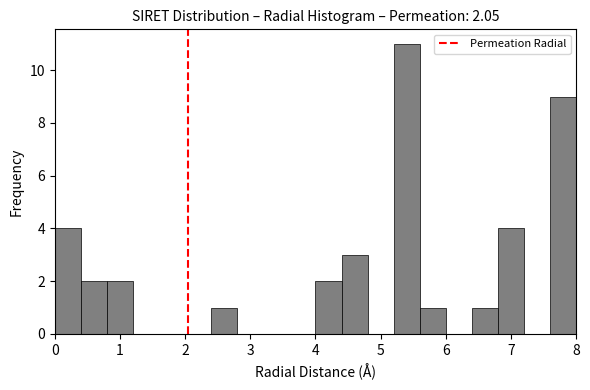

Over which range of the x-axis is the bar tallest?

5.2 to 5.6